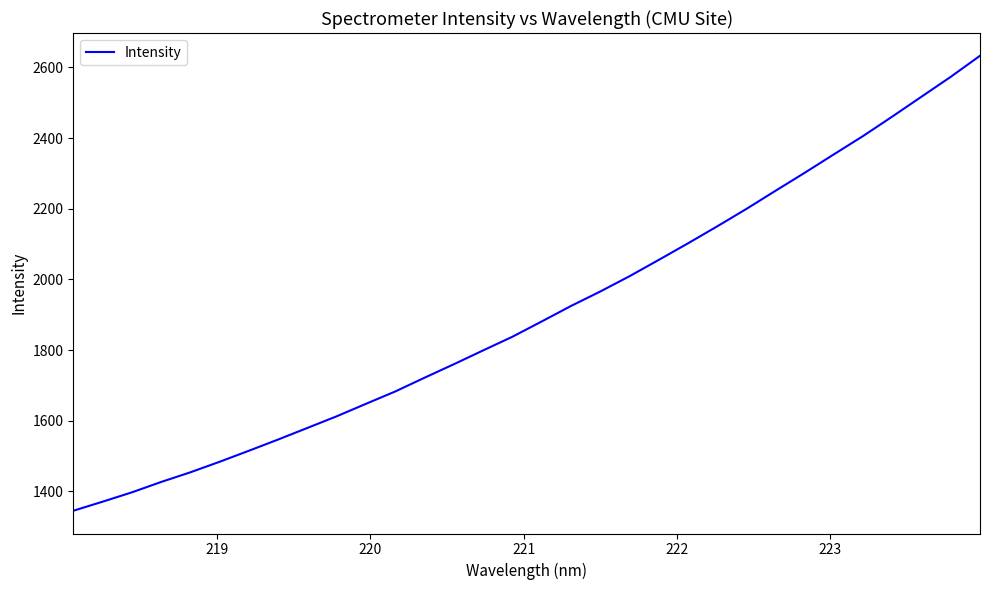

What is the minimum value shown in the chart?

1345.1